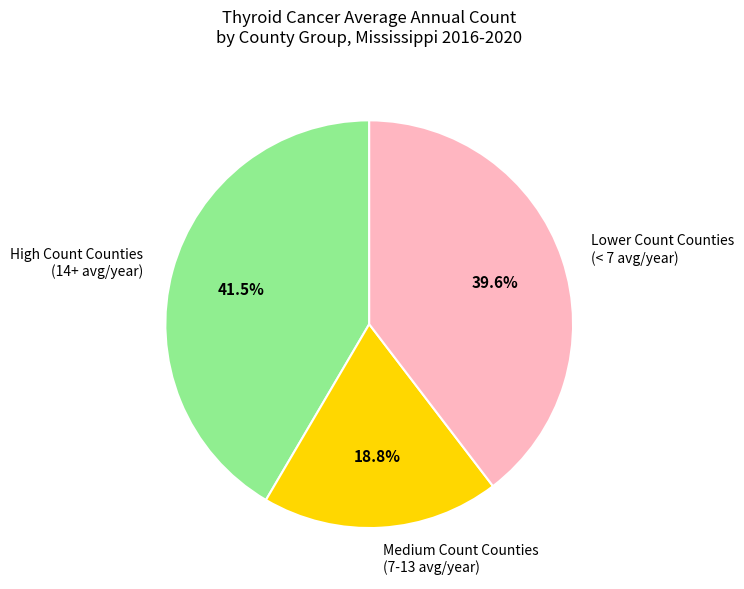

Do High Count Counties (14+ avg/year) and Lower Count Counties (< 7 avg/year) together represent more than half of the pie?

Yes